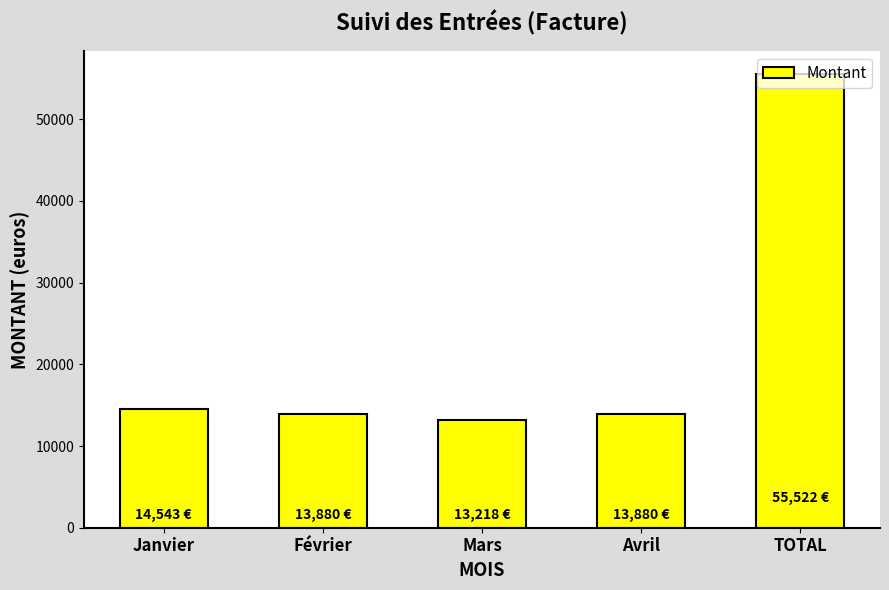

What is the label of the 2nd bar from the right?

Avril